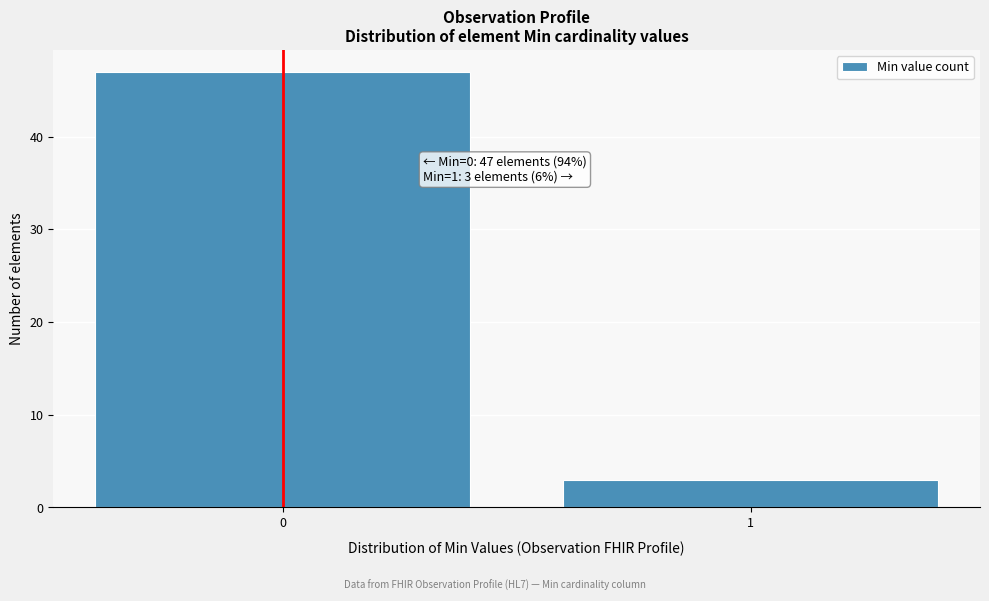

Reading left to right, what are all the values shown in this chart?

47	3